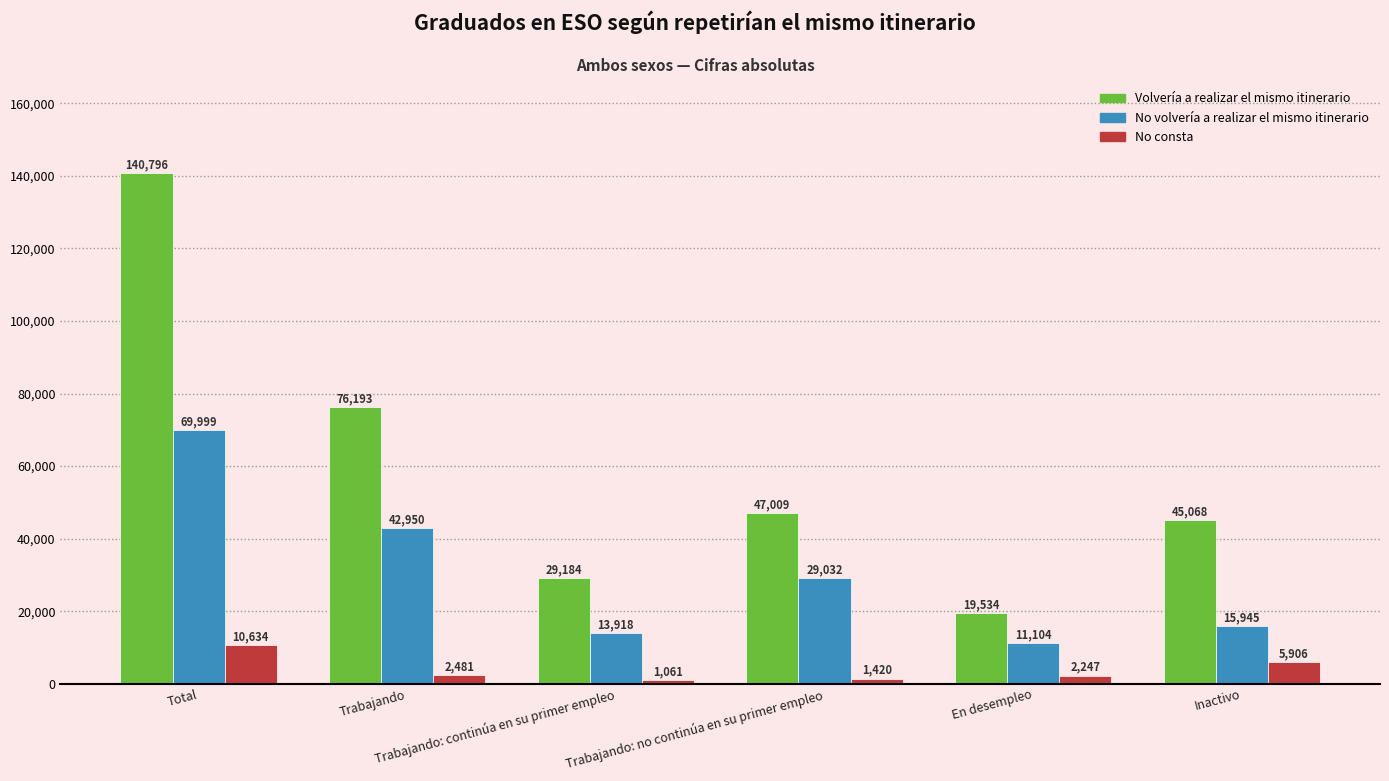

Is it true that Volvería a realizar el mismo itinerario equals 19534 at En desempleo?

True